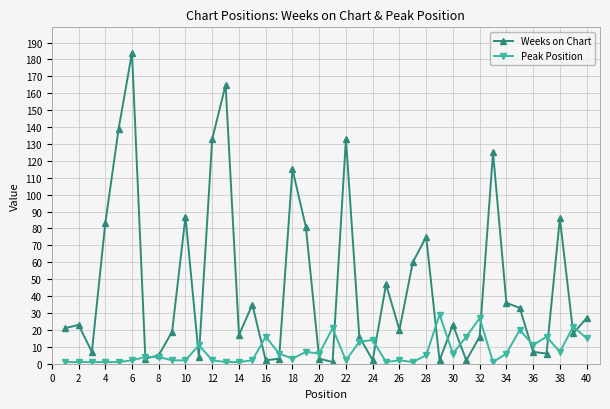

What is the maximum value shown in the chart?

184